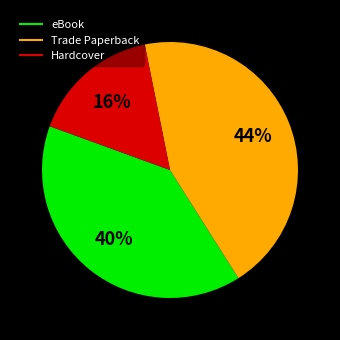

Does any single category account for the majority?

No